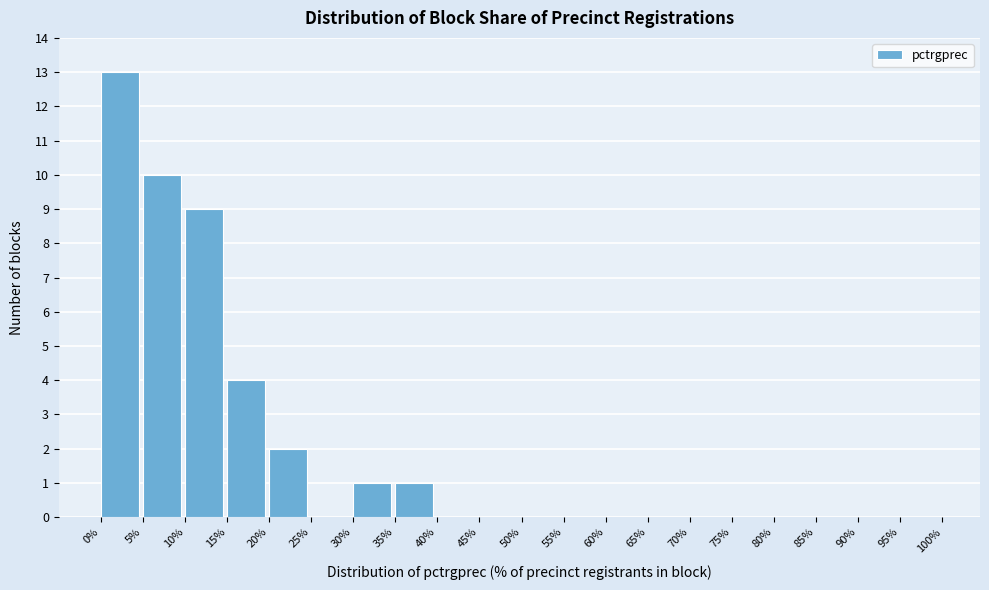

What is the height of the bar covering 35% to 40% on the x-axis? The values are not printed on the chart, so give them approximately, as read against the axis.

1